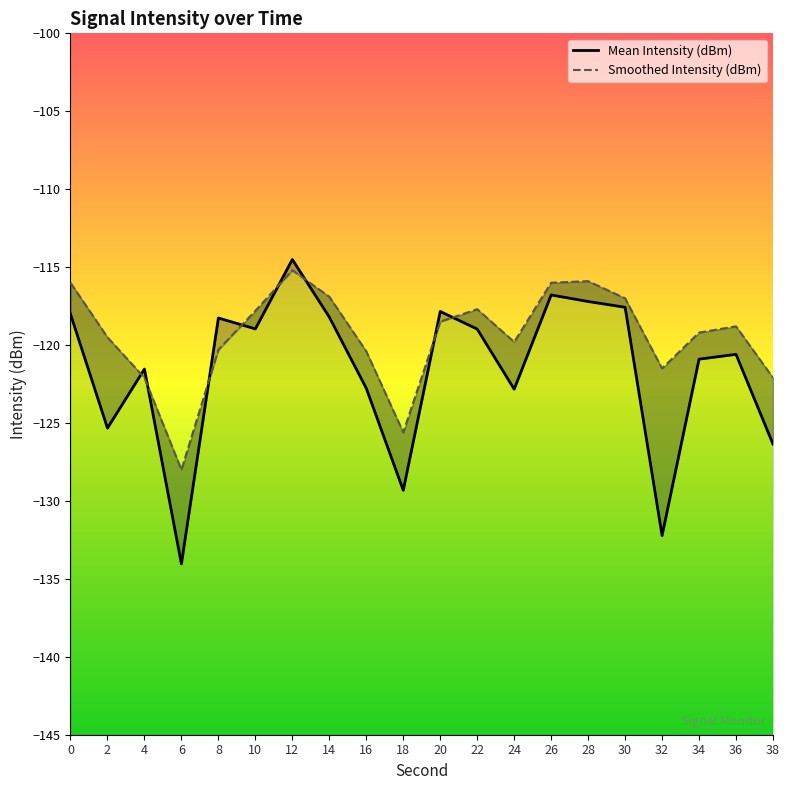

Reading right to left, extract all data points from this chart.

Mean Intensity (dBm): -126.4	-120.6	-120.9	-132.2	-117.6	-117.2	-116.8	-122.8	-119.0	-117.8	-129.3	-122.8	-118.2	-114.5	-119.0	-118.3	-134.0	-121.5	-125.3	-118.0
Smoothed Intensity (dBm): -122.1	-118.8	-119.2	-121.5	-117.0	-115.9	-116.0	-119.8	-117.7	-118.5	-125.6	-120.4	-116.9	-115.2	-117.8	-120.3	-128.0	-122.1	-119.5	-116.0